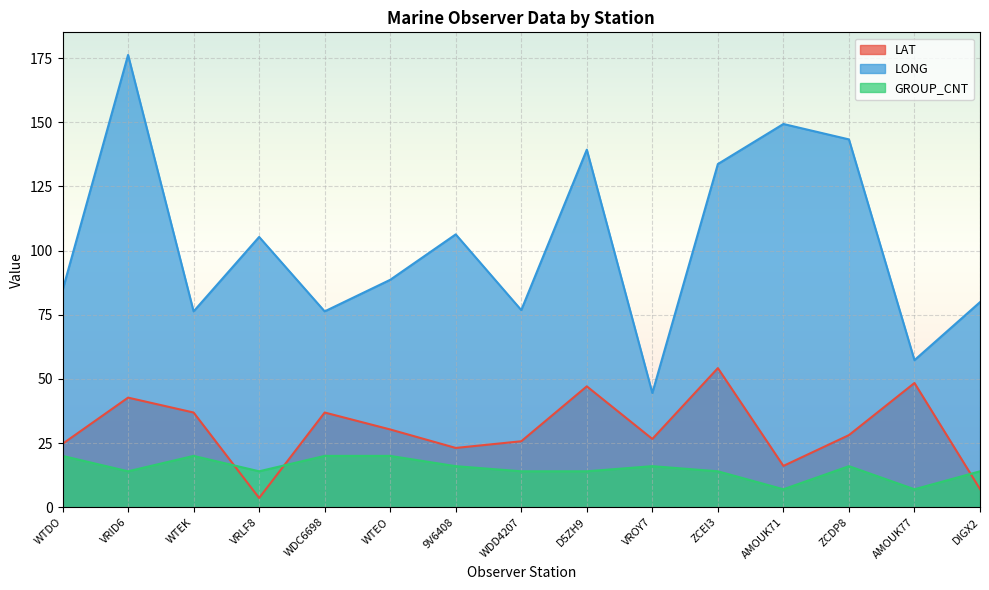

Rank the series at WTEK from lowest to highest value.

GROUP_CNT, LAT, LONG